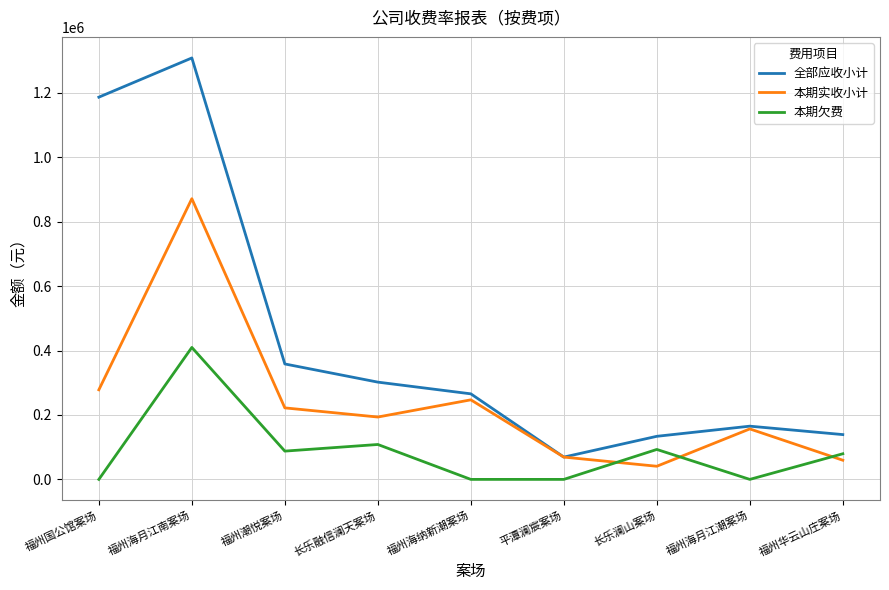

True or false: 本期实收小计 has a value of 193616.6 at 长乐融信澜天案场.

True